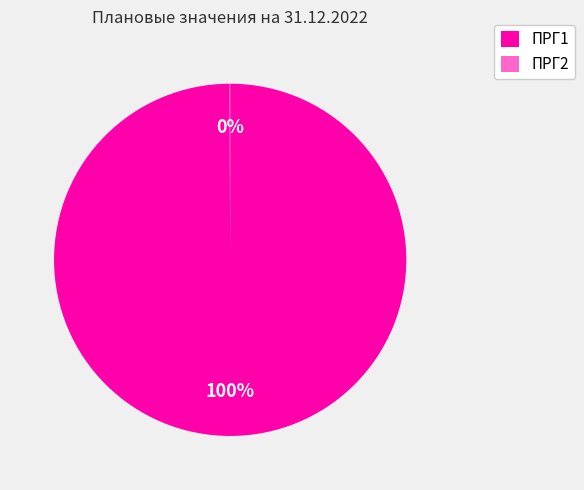

True or false: ПРГ1 accounts for 94% of the total.

False